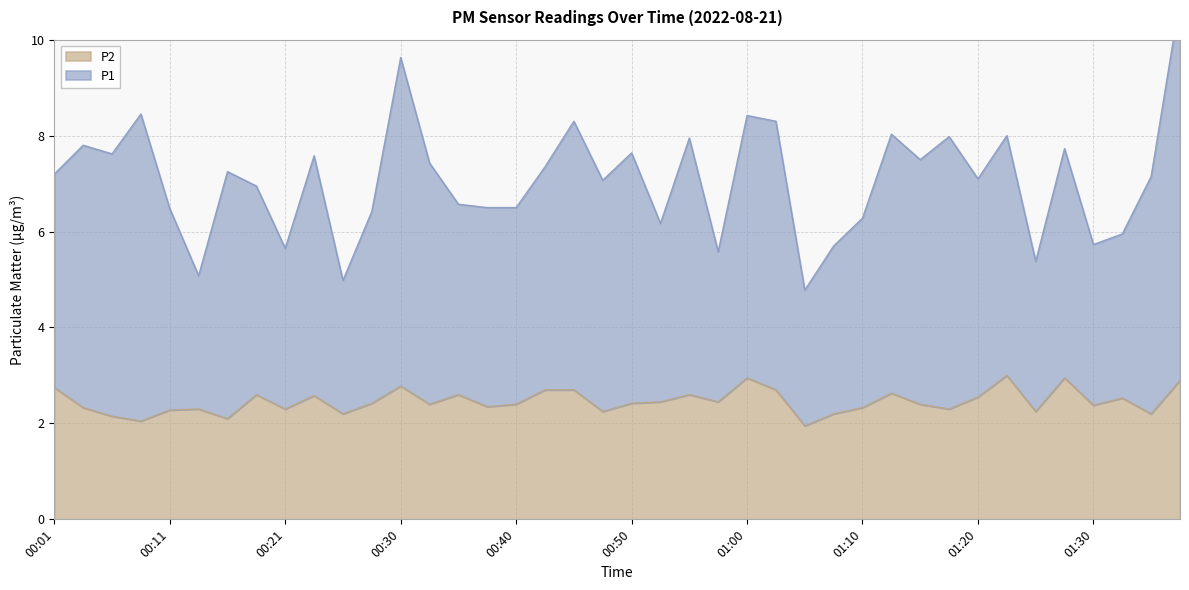

Which series changed the most between 00:40 and 01:32?

P1